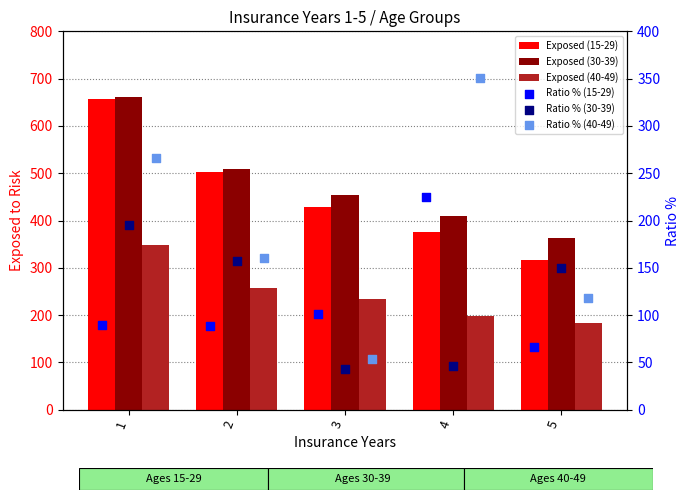

What is the total value across all series at 4?

1606